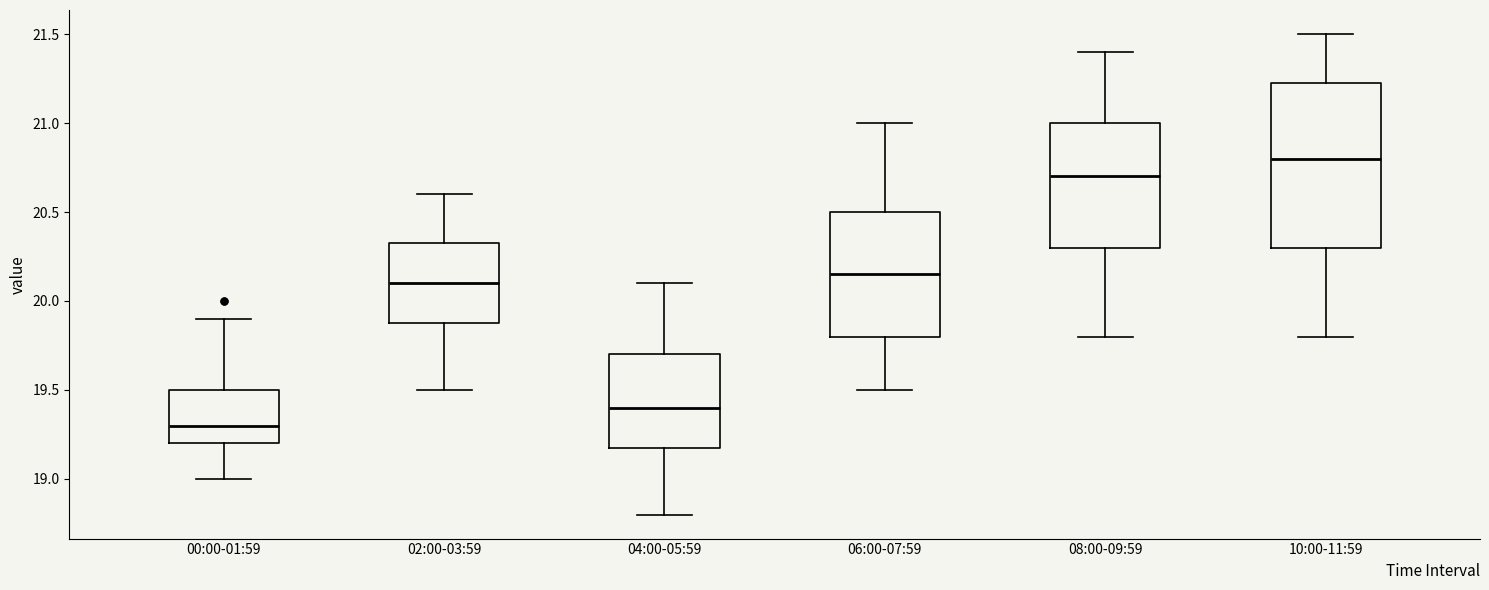

Reading left to right, transcribe this box plot: for each box, give where its median line is, the range the box spans, and where its two whiskers end, as read against the y-axis. The values are not printed on the chart, so give them approximately, as read against the axis.

00:00-01:59: median 19.30, box 19.20 to 19.50, whiskers 19.00 to 19.90
02:00-03:59: median 20.10, box 19.90 to 20.35, whiskers 19.50 to 20.60
04:00-05:59: median 19.40, box 19.20 to 19.70, whiskers 18.80 to 20.10
06:00-07:59: median 20.15, box 19.80 to 20.50, whiskers 19.50 to 21.00
08:00-09:59: median 20.70, box 20.30 to 21.00, whiskers 19.80 to 21.40
10:00-11:59: median 20.80, box 20.30 to 21.25, whiskers 19.80 to 21.50